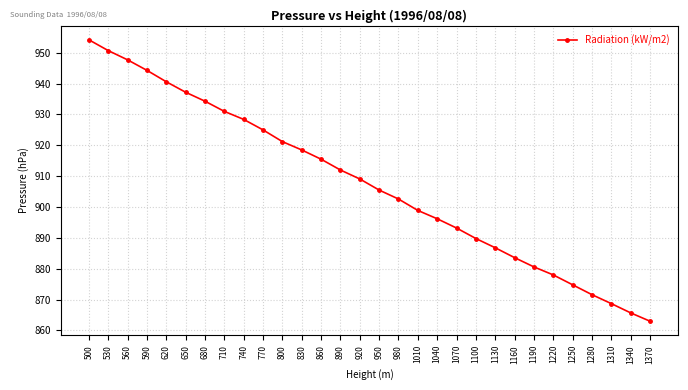

Reading left to right, list all the values displayed in this chart.

954.2	950.7	947.7	944.3	940.6	937.2	934.3	931.0	928.4	925.0	921.2	918.5	915.5	912.0	909.1	905.5	902.6	898.9	896.2	893.2	889.8	886.8	883.6	880.6	878.0	874.8	871.6	868.7	865.7	863.0